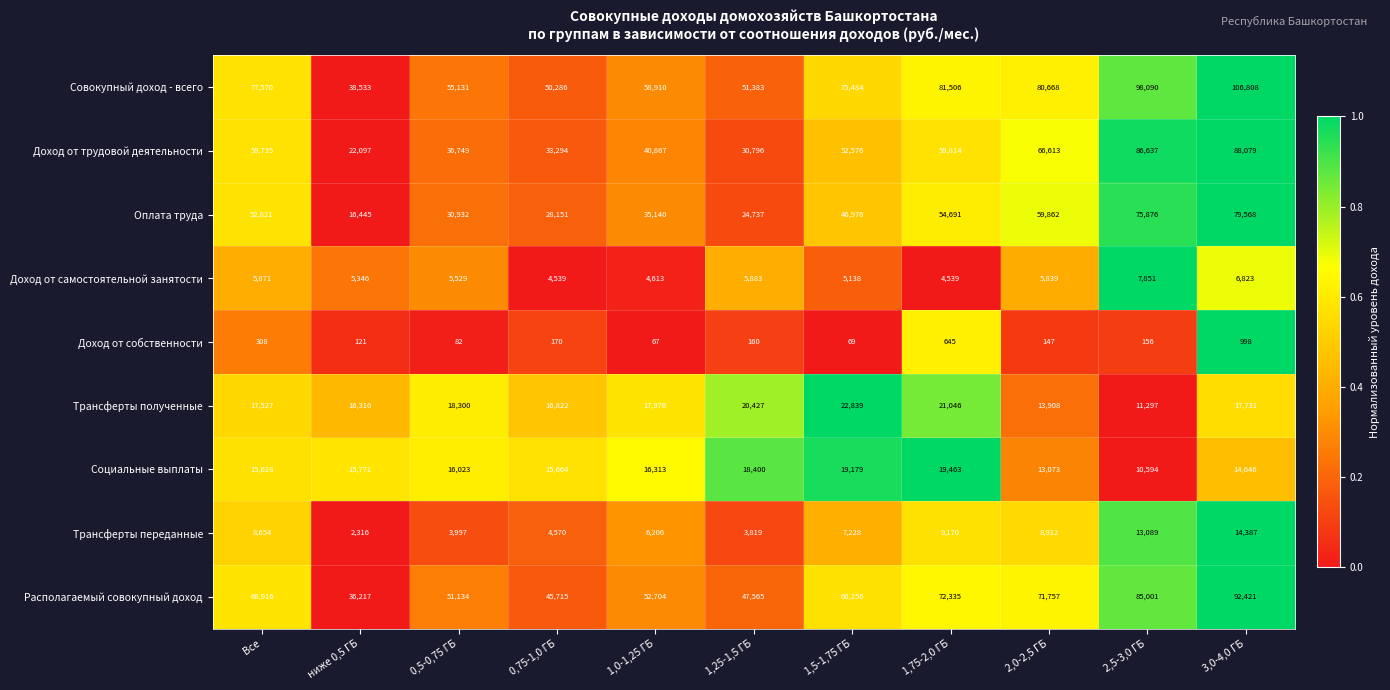

What is the total value across all series at 1,5-1,75 ГБ?

297745